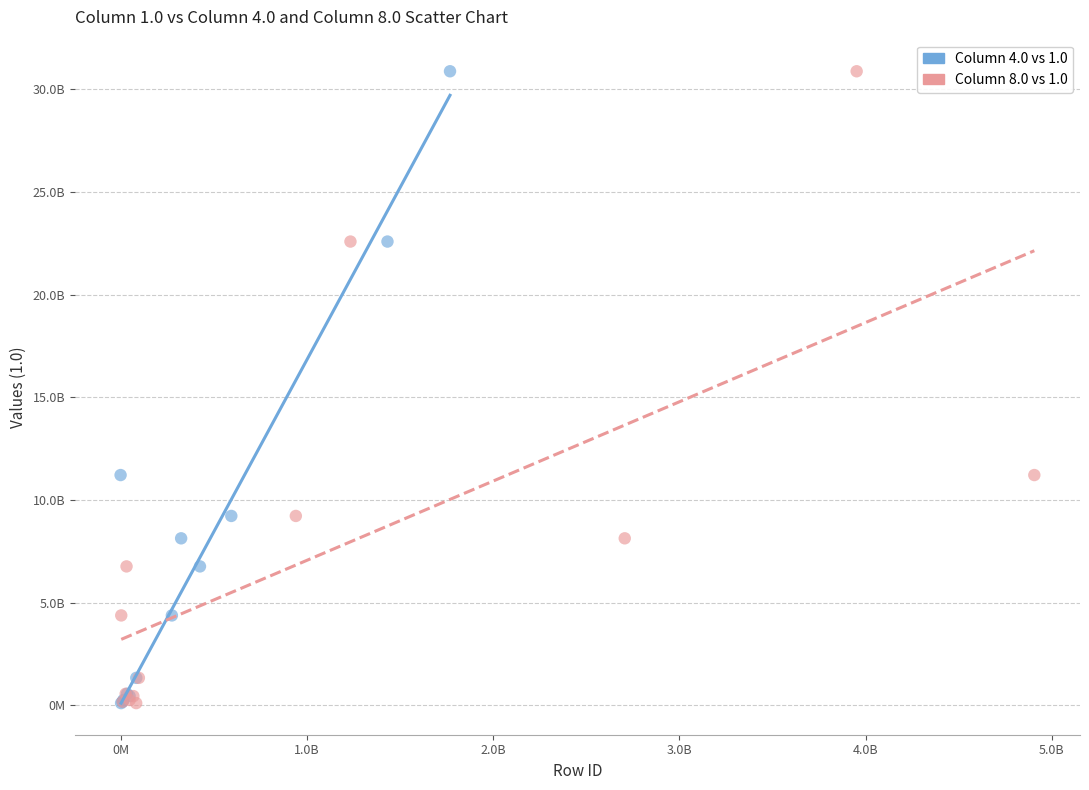

What are all the series names shown in the legend?

Column 4.0 vs 1.0, Column 8.0 vs 1.0